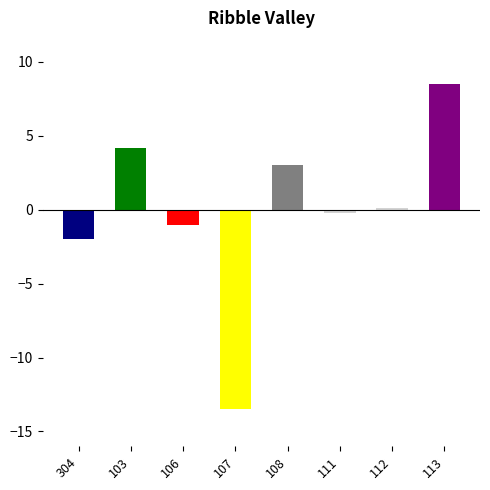

At which label is the value closest to -2?

304